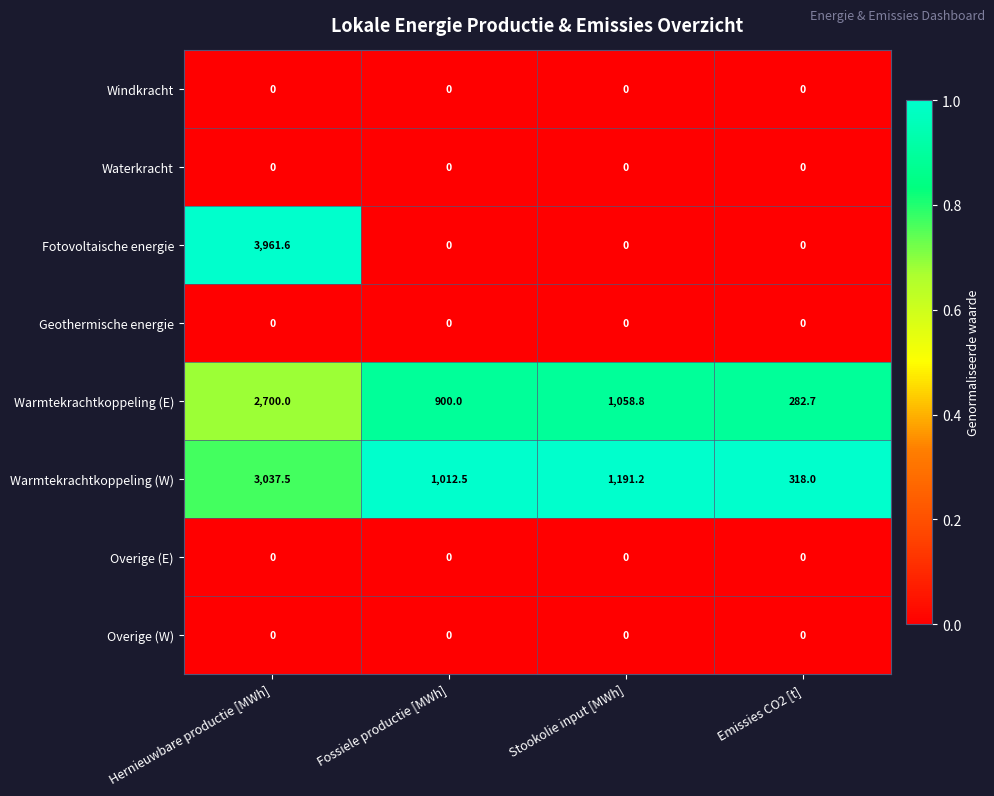

At which category is the sum across all series the highest?

Hernieuwbare productie [MWh]